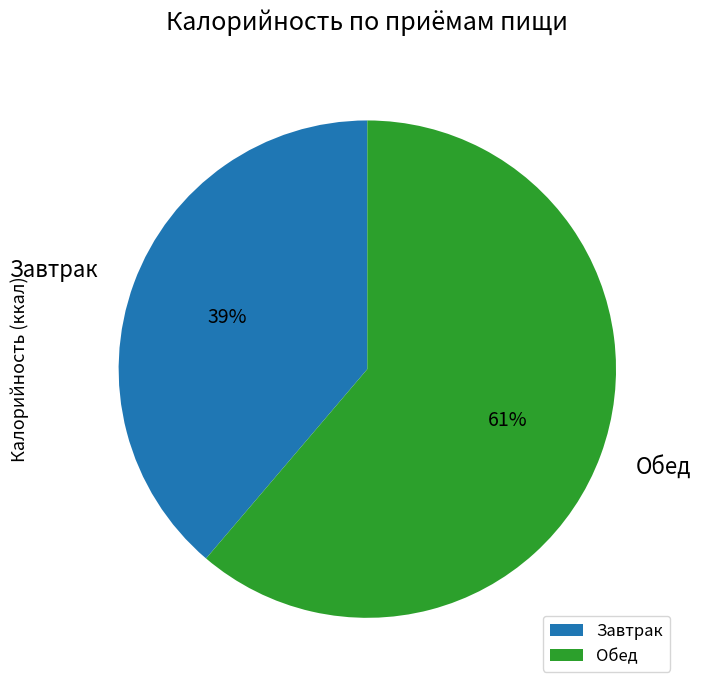

To the nearest percent, what portion does Обед represent?

61%